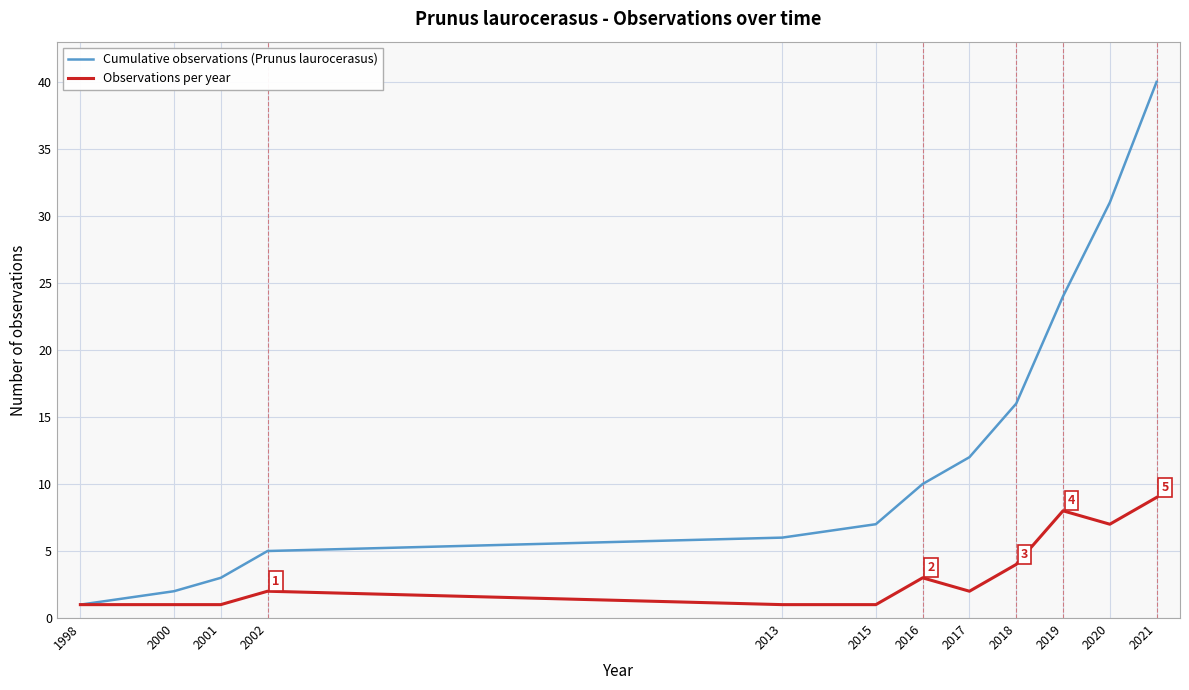

List the series in order of their overall mean, lowest first.

Observations per year, Cumulative observations (Prunus laurocerasus)